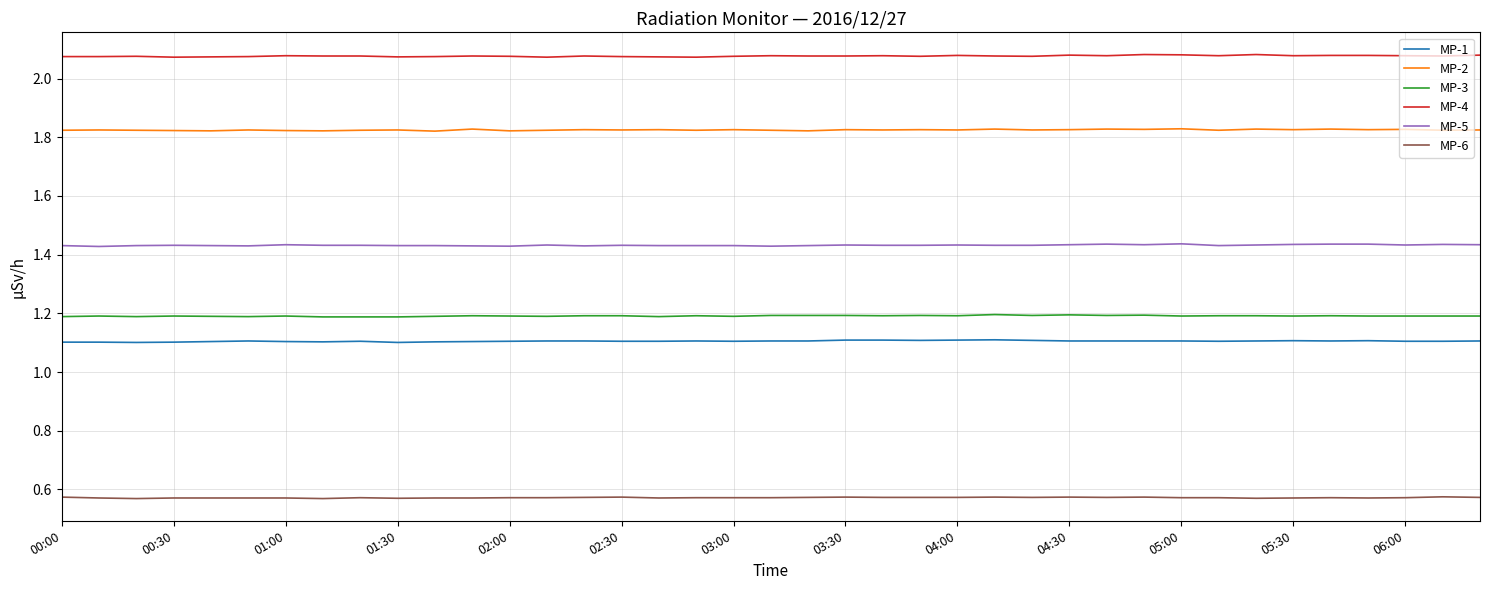

What is the lowest value of the MP-3 series?

1.2